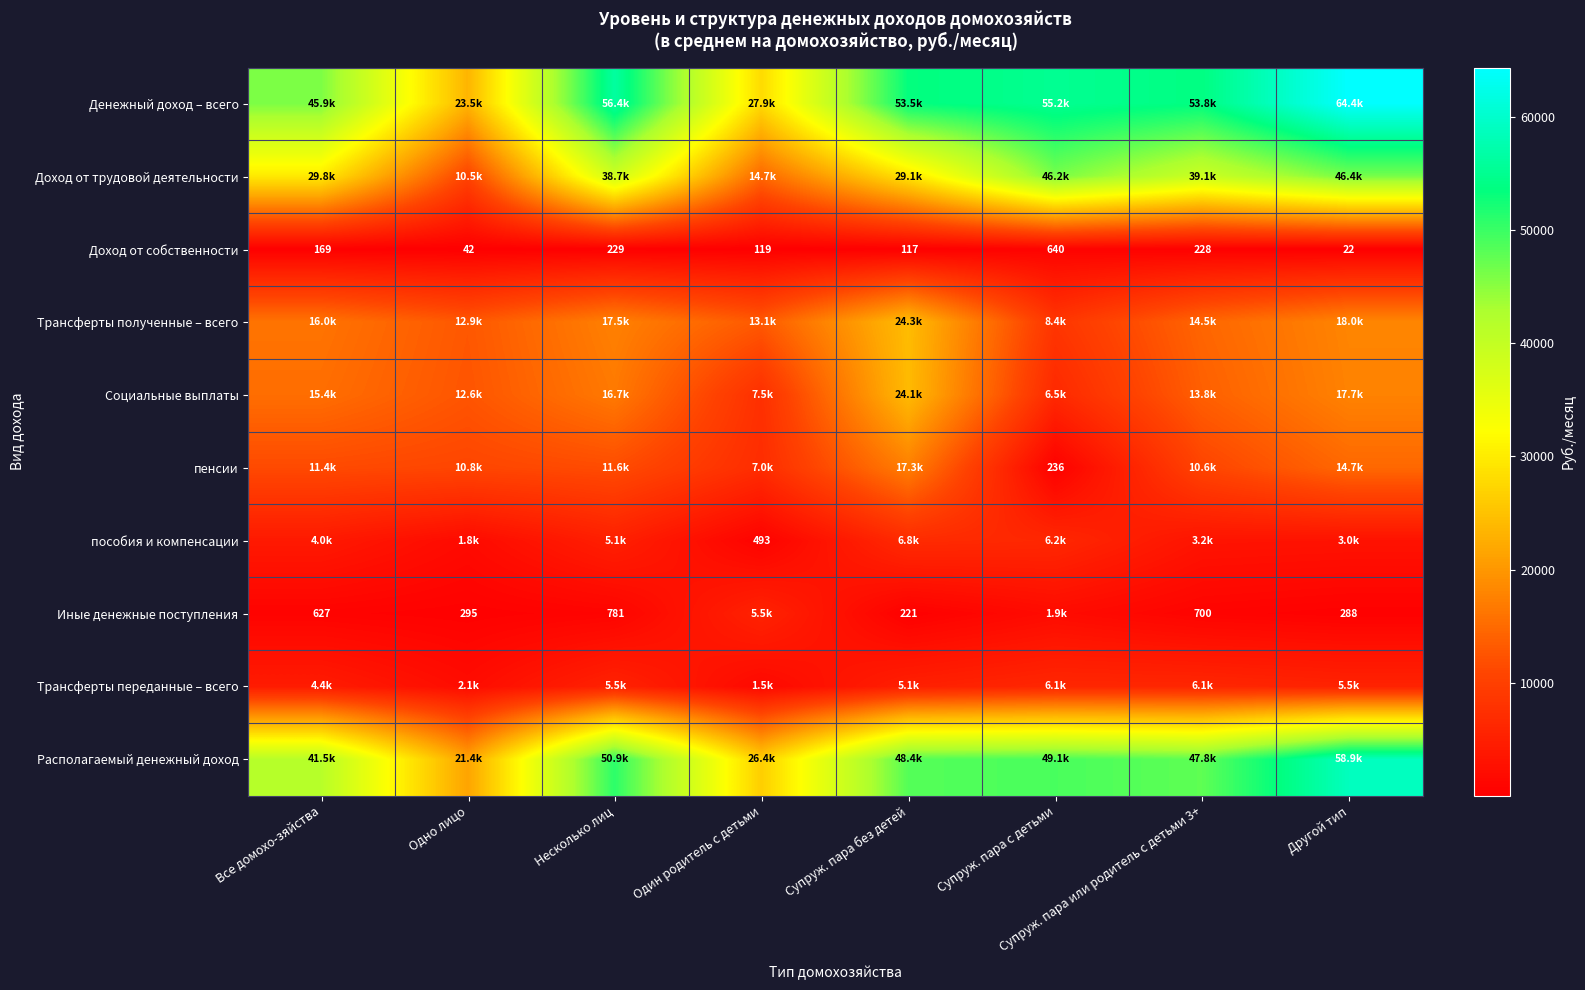

Where is Доход от собственности nearest to the value 331?

Несколько лиц